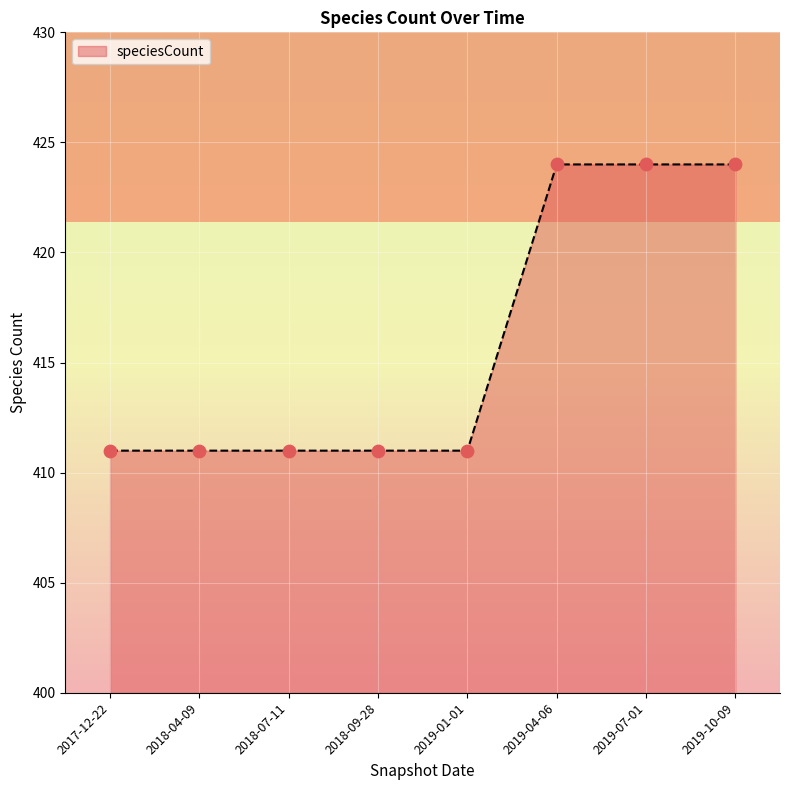

Between 2018-09-28 and 2019-04-06, which is larger?

2019-04-06